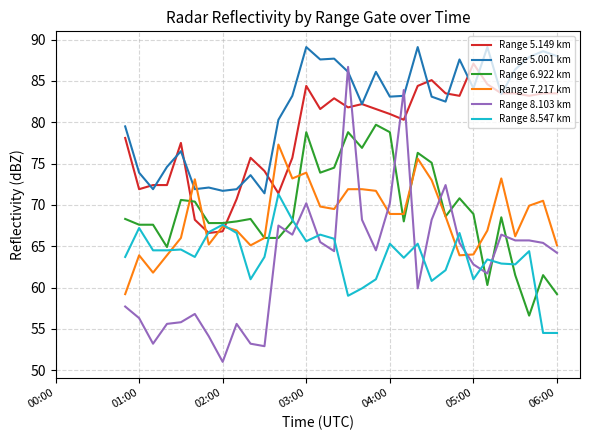

What is the maximum value shown in the chart?

89.1